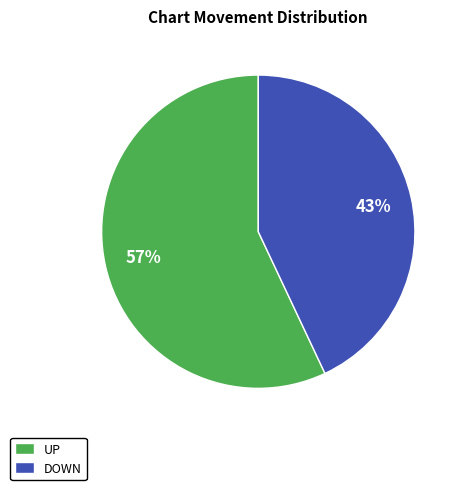

To the nearest percent, what is the average slice percentage?

50%